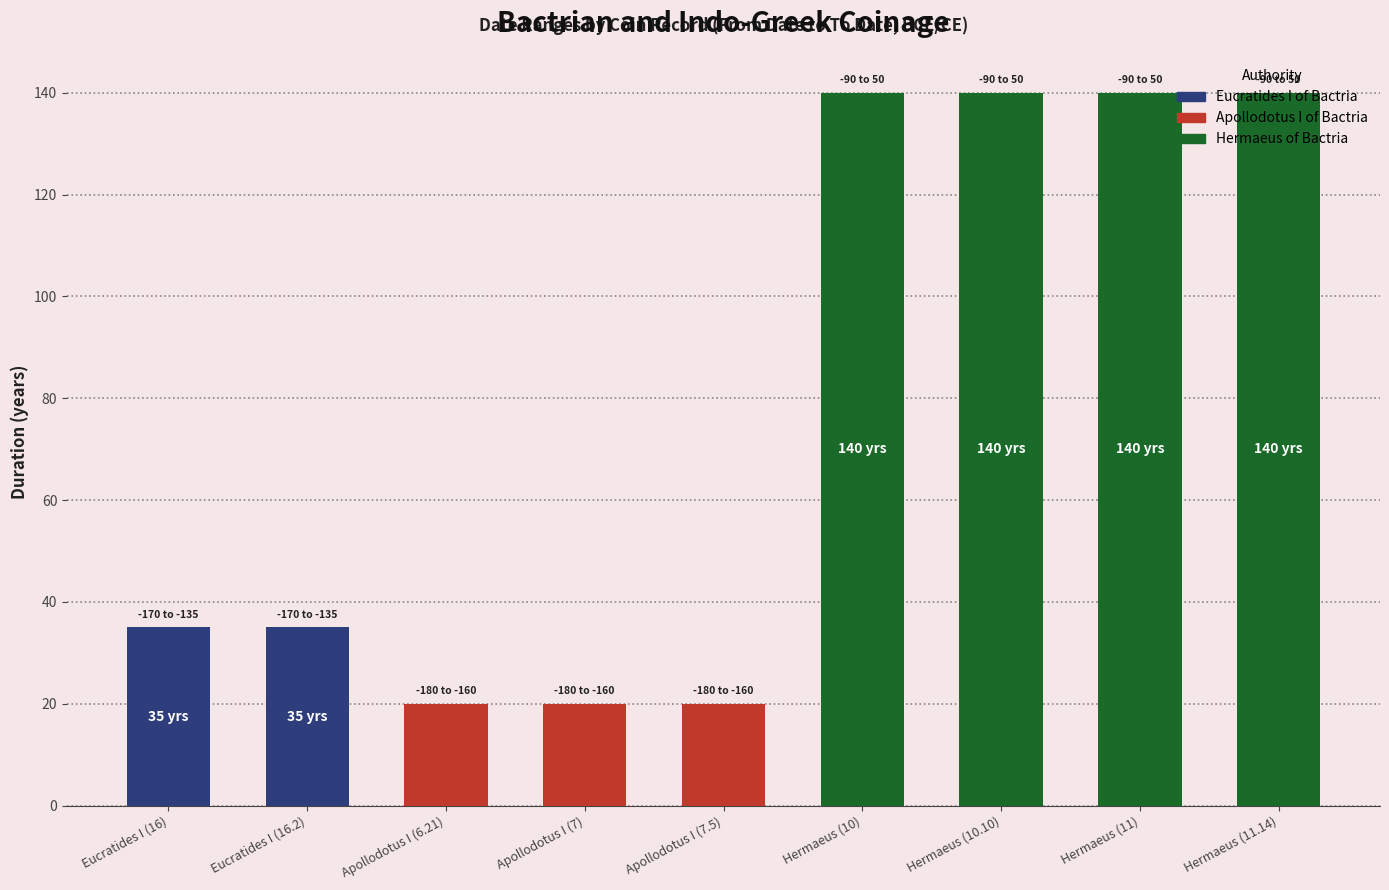

What is the maximum value shown in the chart?

140